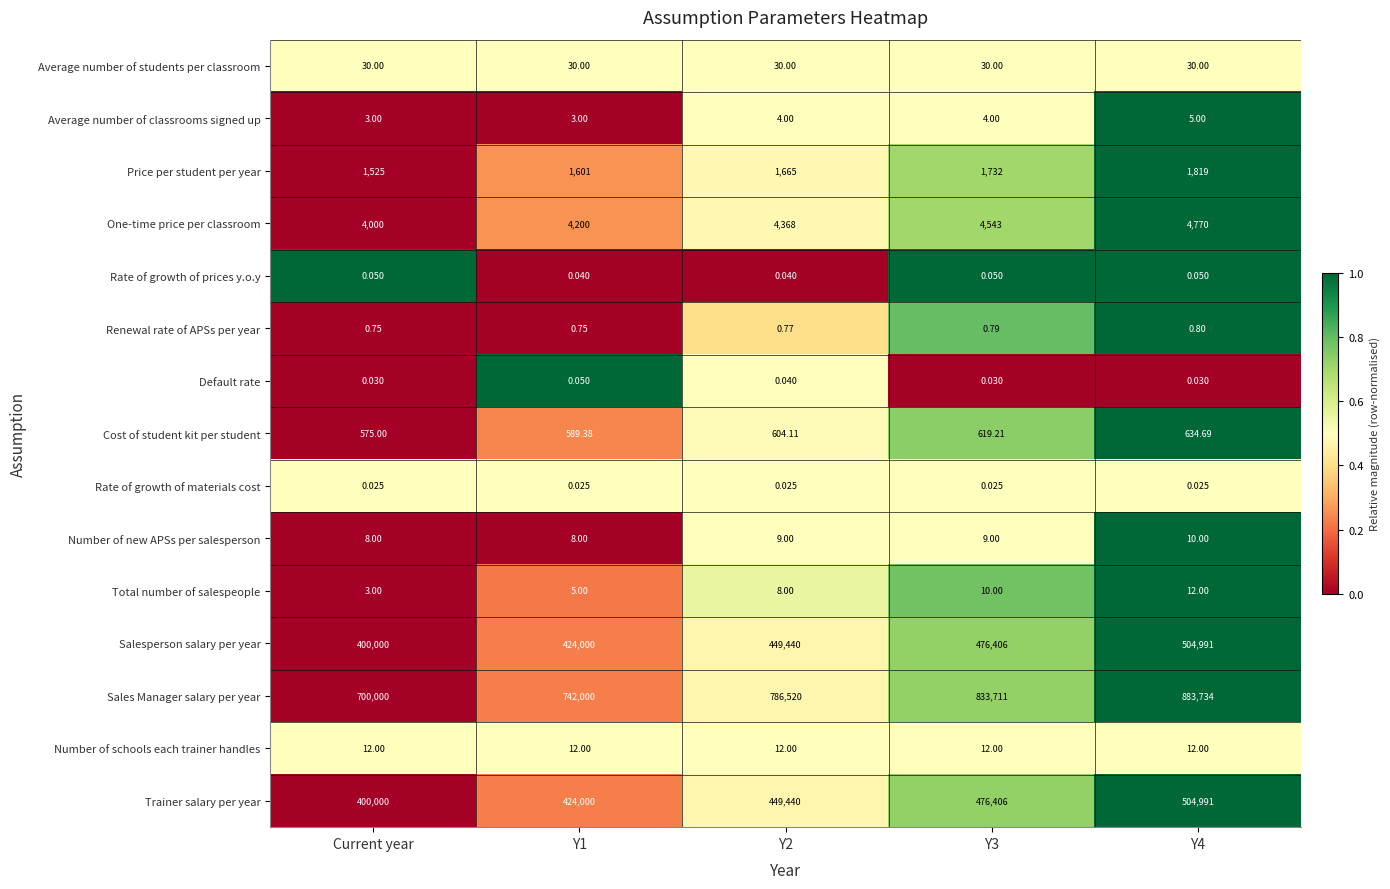

Which series has the widest spread of values?

Sales Manager salary per year